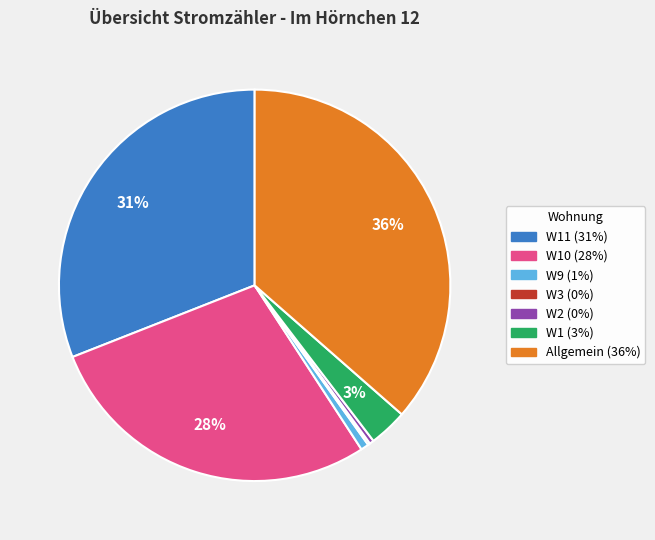

To the nearest percent, what is the average slice percentage?

14%